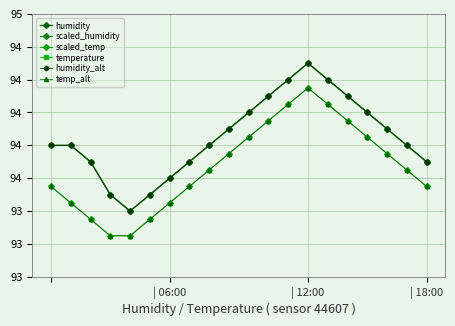

Reading right to left, what are all the values shown in this chart?

humidity: 93.7	93.8	93.9	94.0	94.1	94.2	94.3	94.2	94.1	94.0	93.9	93.8	93.7	93.6	93.5	93.4	93.5	93.7	93.8	93.8
scaled_humidity: 93.7	93.8	93.9	94.0	94.1	94.2	94.3	94.2	94.1	94.0	93.9	93.8	93.7	93.6	93.5	93.4	93.5	93.7	93.8	93.8
scaled_temp: 93.5	93.7	93.8	93.8	94.0	94.0	94.2	94.0	94.0	93.8	93.8	93.7	93.5	93.5	93.3	93.2	93.2	93.3	93.5	93.5
temperature: 15.8	15.9	16.0	16.1	16.2	16.3	16.4	16.3	16.2	16.1	16.0	15.9	15.8	15.7	15.6	15.5	15.5	15.6	15.7	15.8
humidity_alt: 93.7	93.8	93.9	94.0	94.1	94.2	94.3	94.2	94.1	94.0	93.9	93.8	93.7	93.6	93.5	93.4	93.5	93.7	93.8	93.8
temp_alt: 93.5	93.7	93.8	93.8	94.0	94.0	94.2	94.0	94.0	93.8	93.8	93.7	93.5	93.5	93.3	93.2	93.2	93.3	93.5	93.5